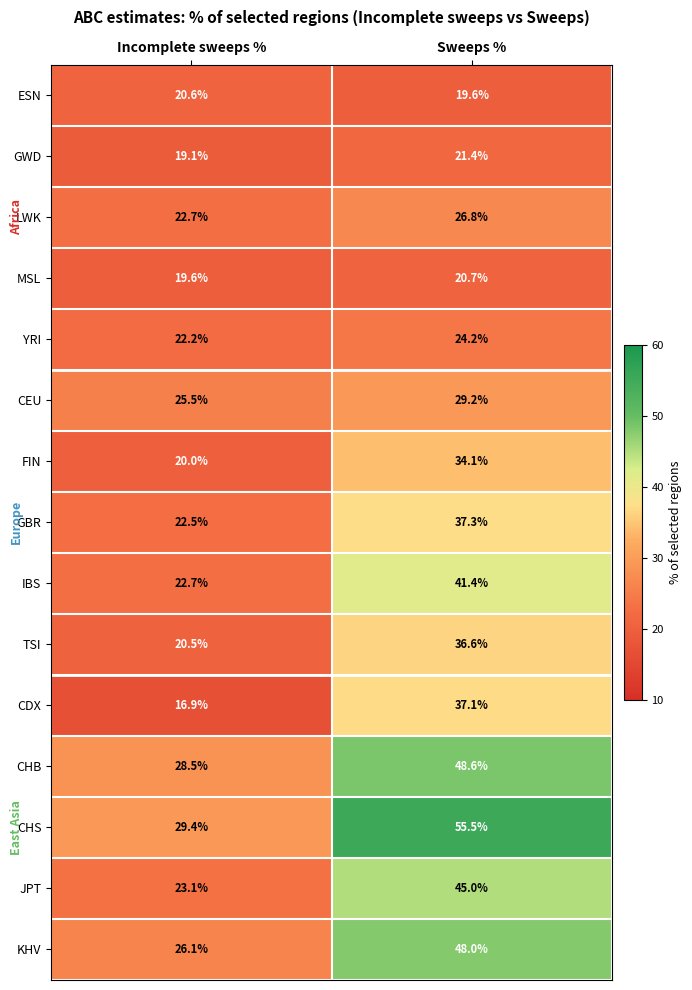

What is the minimum value shown in the chart?

16.9